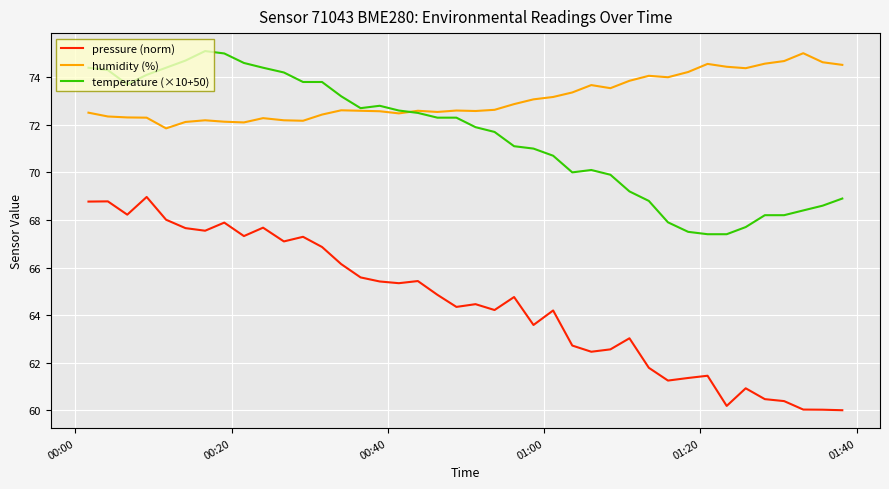

What is the highest value of the temperature (×10+50) series?

75.1